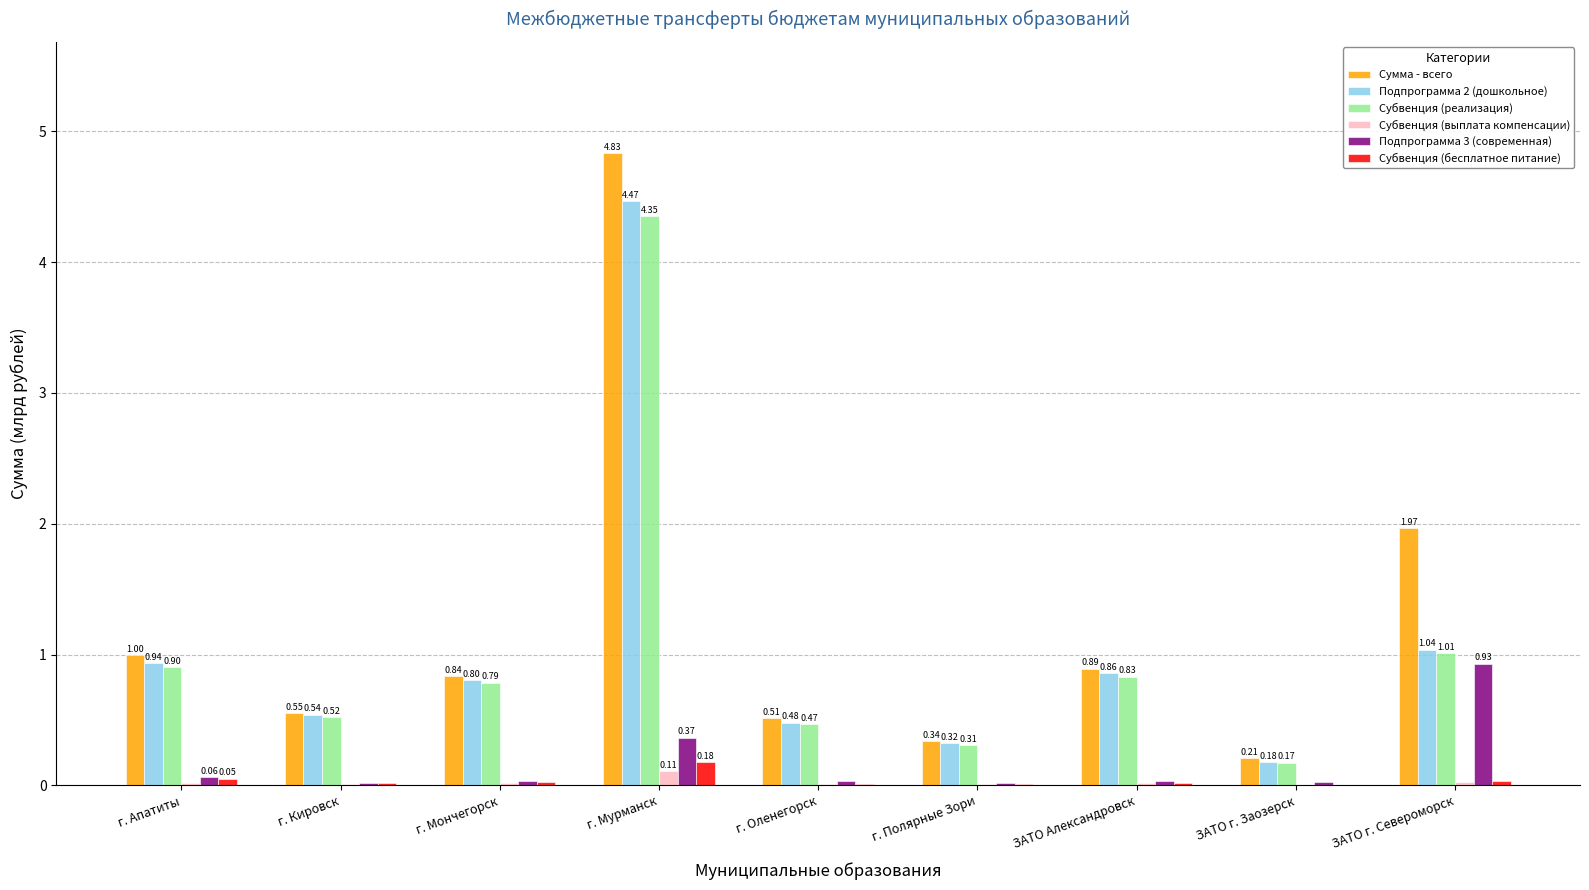

What is the sum of the Сумма - всего values at ЗАТО г. Североморск and г. Мурманск?

6.8